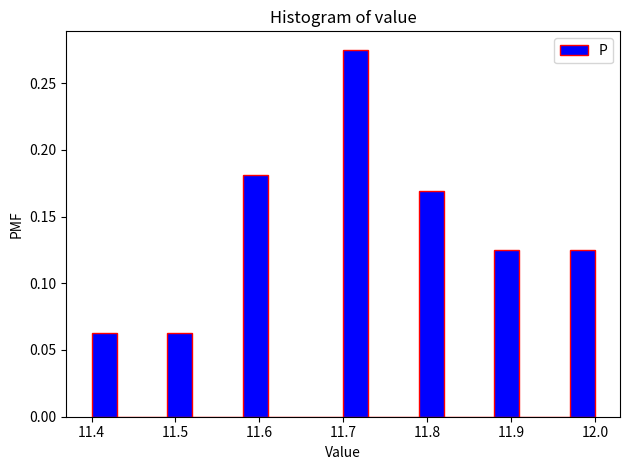

Around what value on the x-axis is the tallest bar? Give the approximate position of its centre, as read against the axis.

11.72